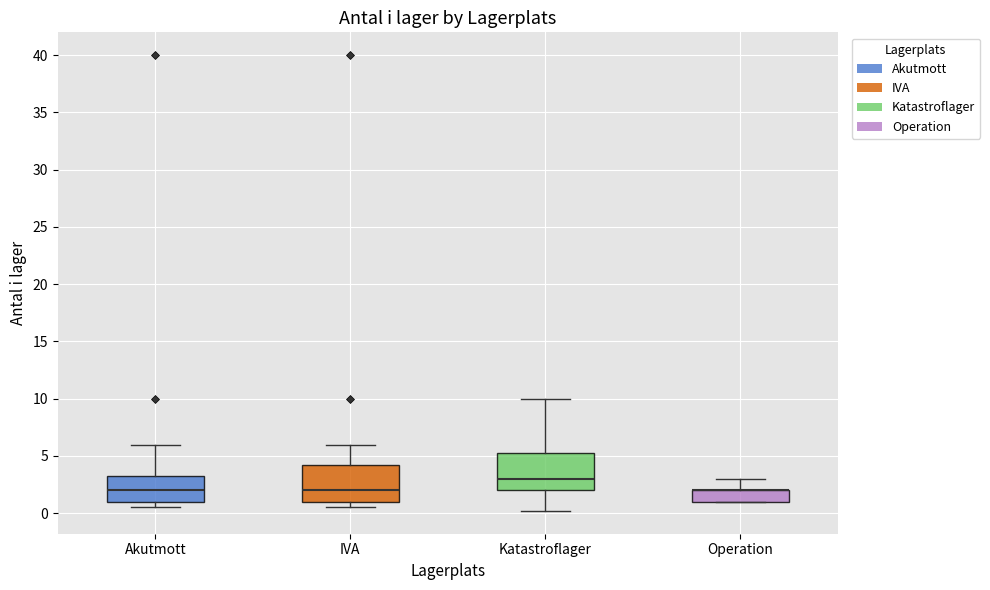

Reading left to right, transcribe this box plot: for each box, give where its median line is, the range the box spans, and where its two whiskers end, as read against the y-axis. The values are not printed on the chart, so give them approximately, as read against the axis.

Akutmott: median 2.0, box 1.0 to 3.5, whiskers 0.5 to 6.0
IVA: median 2.0, box 1.0 to 4.5, whiskers 0.5 to 6.0
Katastroflager: median 3.0, box 2.0 to 5.5, whiskers 0.0 to 10.0
Operation: median 2.0 (drawn on the box's upper edge), box 1.0 to 2.0, whiskers 1.0 to 3.0